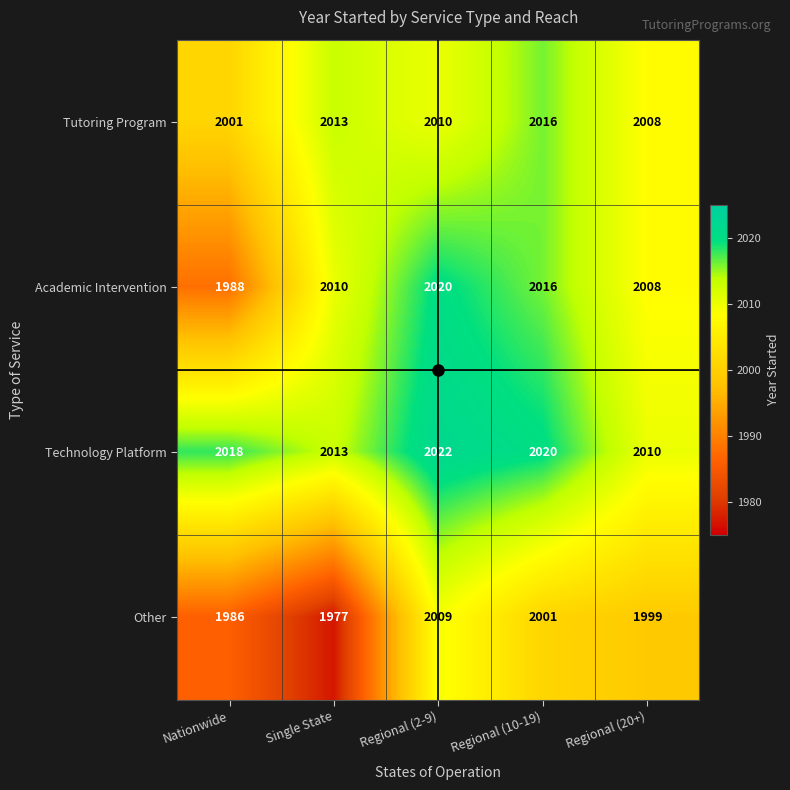

Count the number of categories in the chart.

5